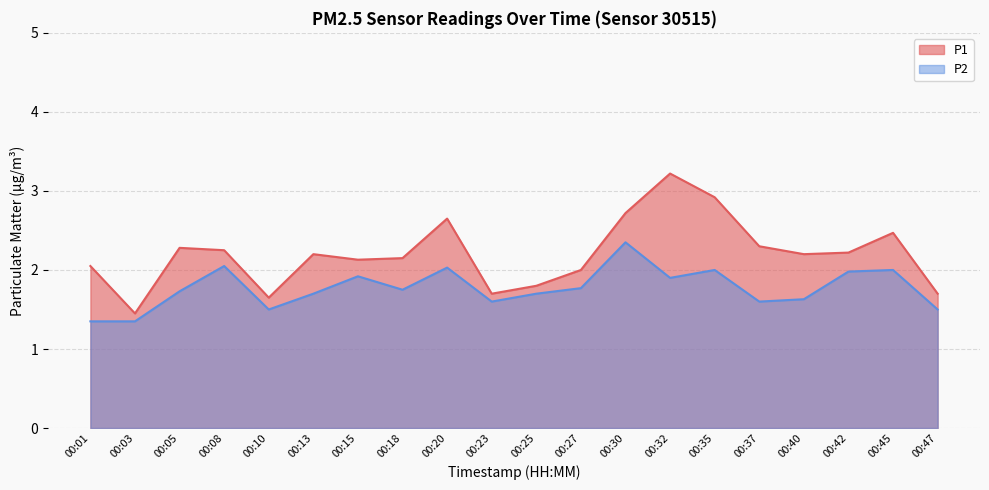

What is the sum of all P2 values?

35.4